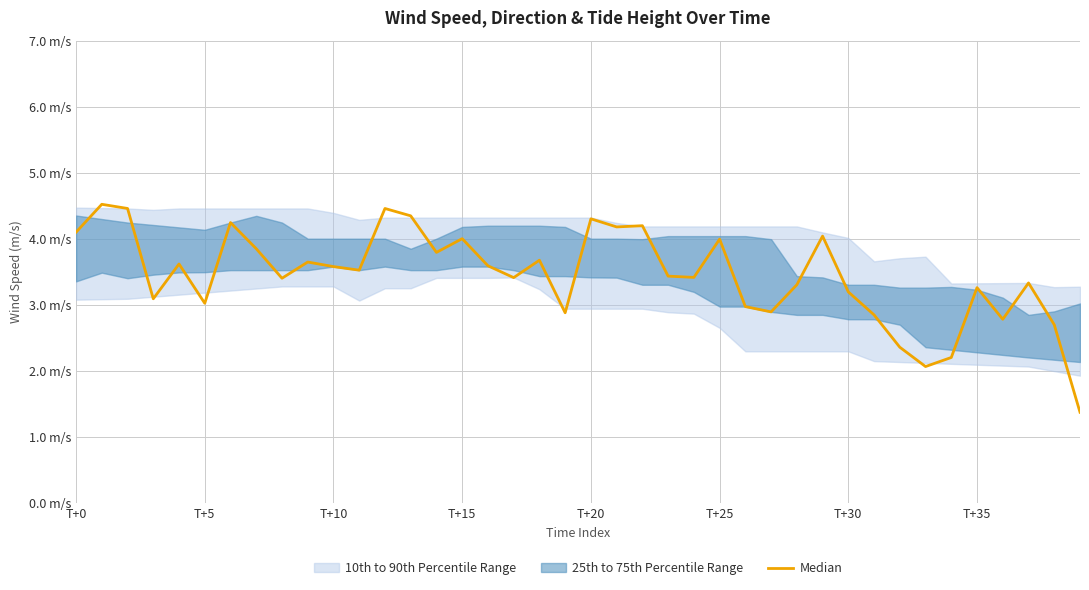

What is the sum of the values at 37 and 10?

6.9